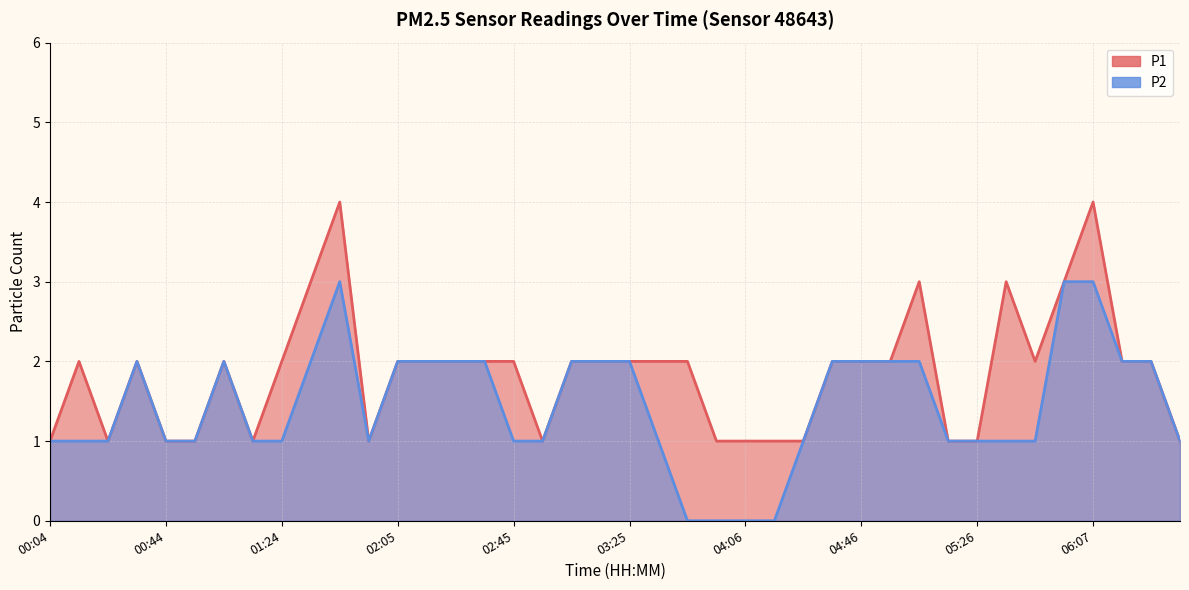

Reading left to right, what are all the values shown in this chart?

P1: 00:04=1	00:14=2	00:24=1	00:34=2	00:44=1	00:54=1	01:04=2	01:14=1	01:24=2	01:35=3	01:45=4	01:55=1	02:05=2	02:15=2	02:25=2	02:35=2	02:45=2	02:55=1	03:05=2	03:15=2	03:25=2	03:36=2	03:46=2	03:56=1	04:06=1	04:16=1	04:26=1	04:36=2	04:46=2	04:56=2	05:06=3	05:16=1	05:26=1	05:37=3	05:47=2	05:57=3	06:07=4	06:17=2	06:27=2	06:37=1
P2: 00:04=1	00:14=1	00:24=1	00:34=2	00:44=1	00:54=1	01:04=2	01:14=1	01:24=1	01:35=2	01:45=3	01:55=1	02:05=2	02:15=2	02:25=2	02:35=2	02:45=1	02:55=1	03:05=2	03:15=2	03:25=2	03:36=1	03:46=0	03:56=0	04:06=0	04:16=0	04:26=1	04:36=2	04:46=2	04:56=2	05:06=2	05:16=1	05:26=1	05:37=1	05:47=1	05:57=3	06:07=3	06:17=2	06:27=2	06:37=1